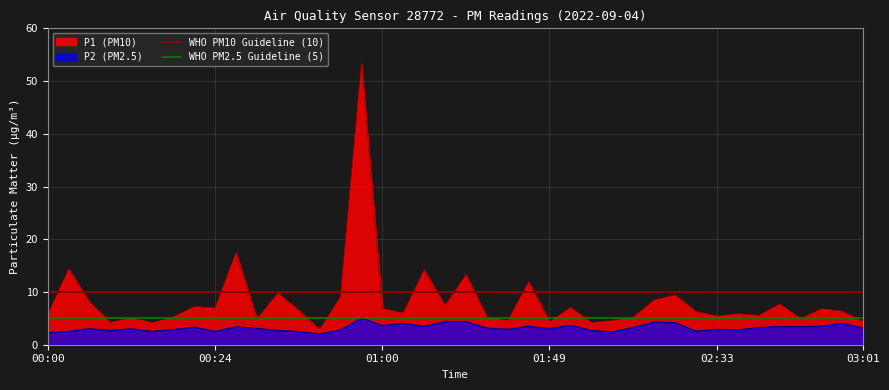

What is the average value of the WHO PM2.5 Guideline (5) series?

5